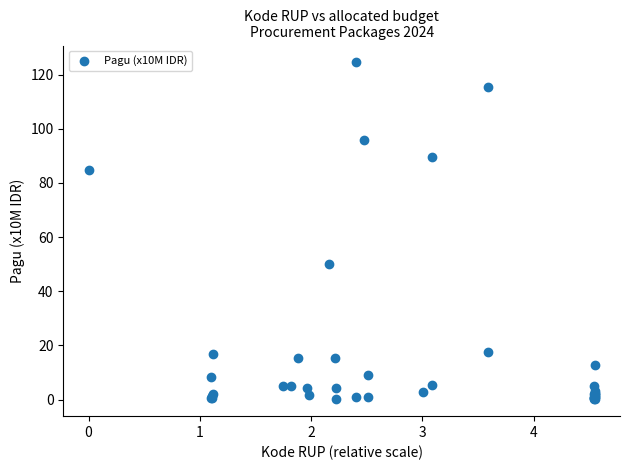

What Y value in the scatter plot is closest to 62?

50.0